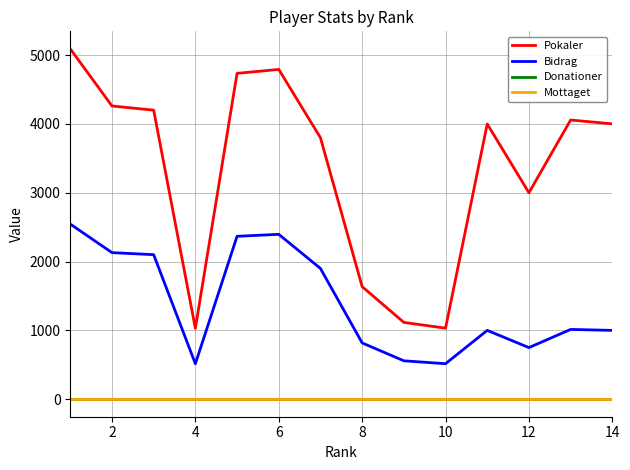

Reading left to right, extract all data points from this chart.

Pokaler: 5091	4261	4200	1030	4735	4792	3800	1636	1116	1032	4000	3000	4057	4001
Bidrag: 2545	2130	2100	515	2367	2396	1900	818	558	516	1000	750	1014	1000
Donationer: 0	0	0	0	0	0	0	0	0	0	0	0	0	0
Mottaget: 0	0	0	0	0	0	0	0	0	0	0	0	0	0